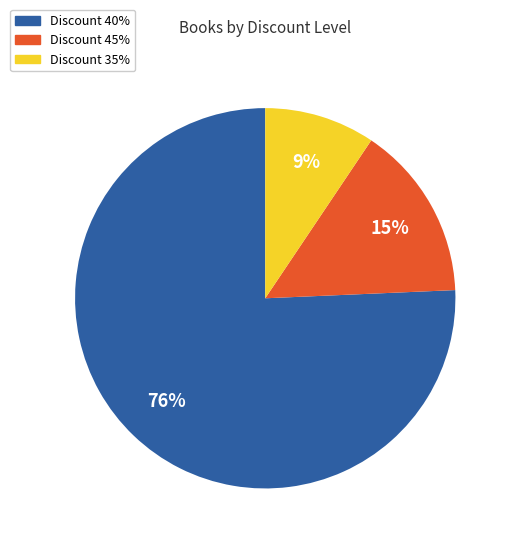

To the nearest percent, what is the average slice percentage?

33%